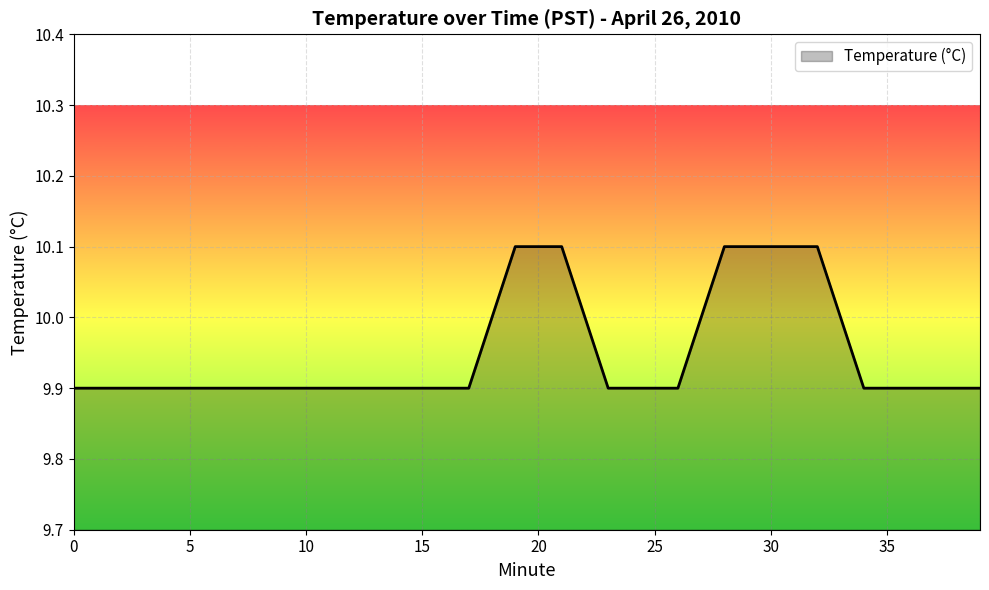

Reading left to right, what are all the values shown in this chart?

0=9.9	1=9.9	2=9.9	3=9.9	4=9.9	5=9.9	6=9.9	7=9.9	8=9.9	9=9.9	10=9.9	11=9.9	12=9.9	13=9.9	14=9.9	15=9.9	16=9.9	17=9.9	18=10.0	19=10.1	20=10.1	21=10.1	22=10.0	23=9.9	24=9.9	25=9.9	26=9.9	27=10.0	28=10.1	29=10.1	30=10.1	31=10.1	32=10.1	33=10.0	34=9.9	35=9.9	36=9.9	37=9.9	38=9.9	39=9.9